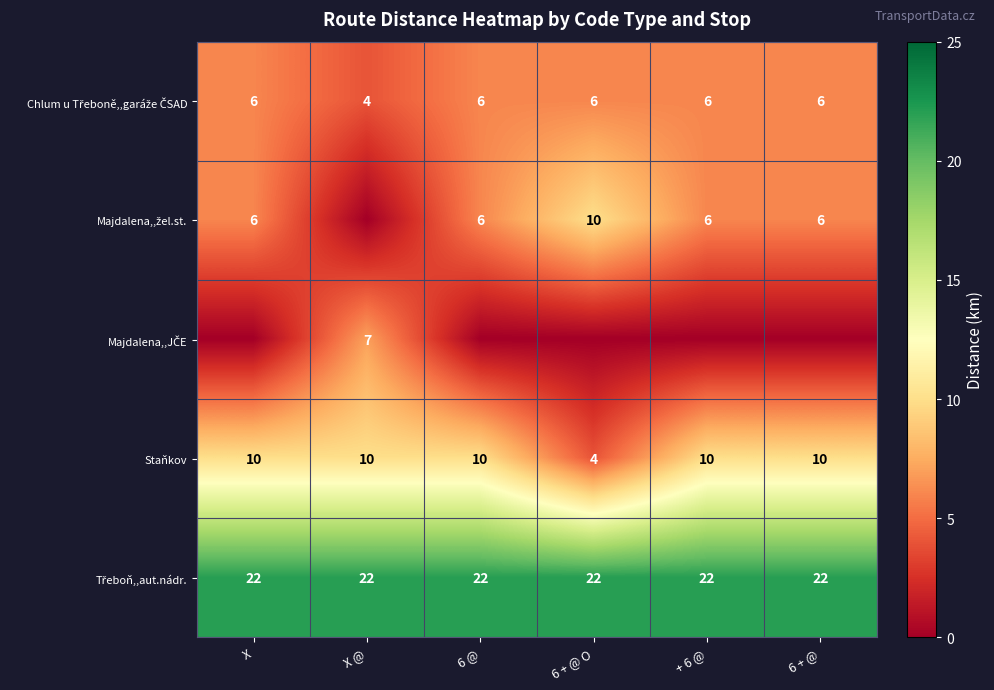

Count the Staňkov values in the range 10 to 11.

5